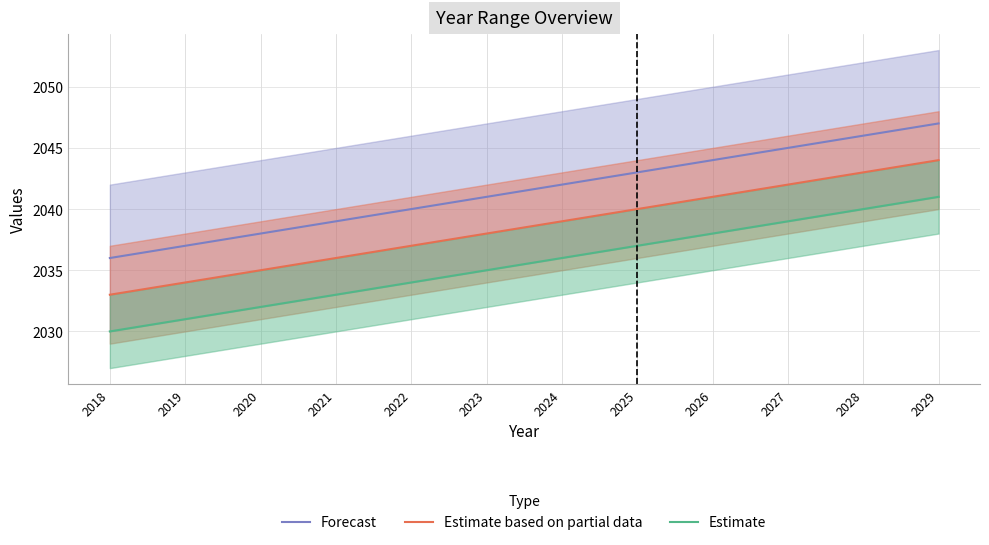

True or false: Forecast and Estimate intersect in this chart.

False